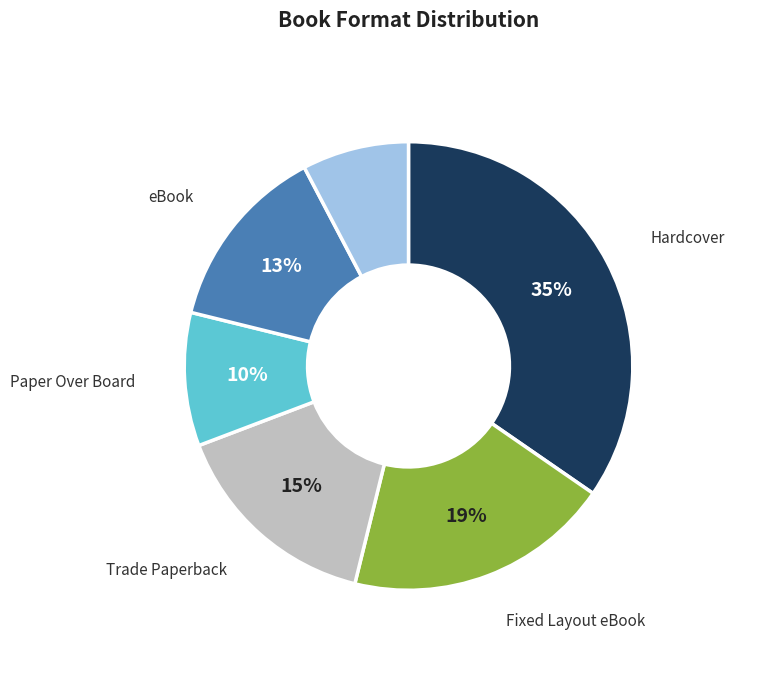

To the nearest percent, what is the difference between the largest and smallest slice percentages?

27%